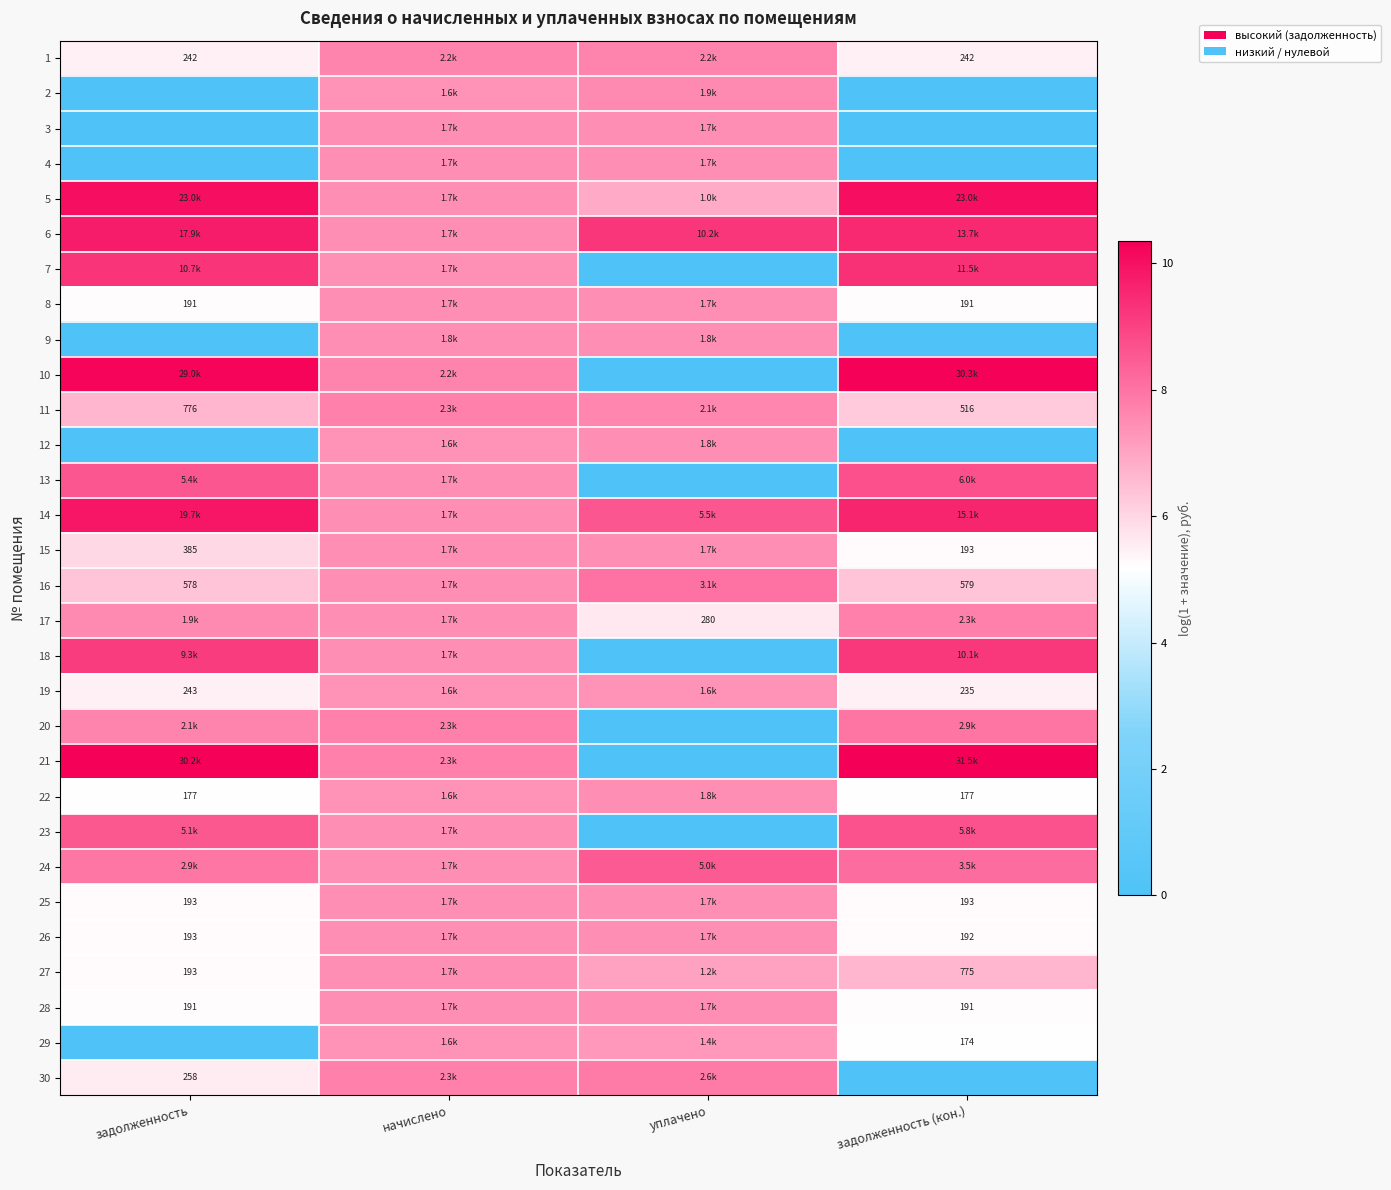

How many values in the 1 series are below 7?

2